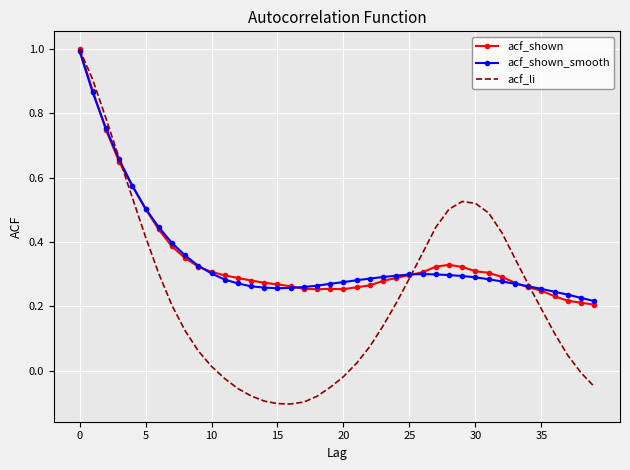

Which series has the widest spread of values?

acf_li